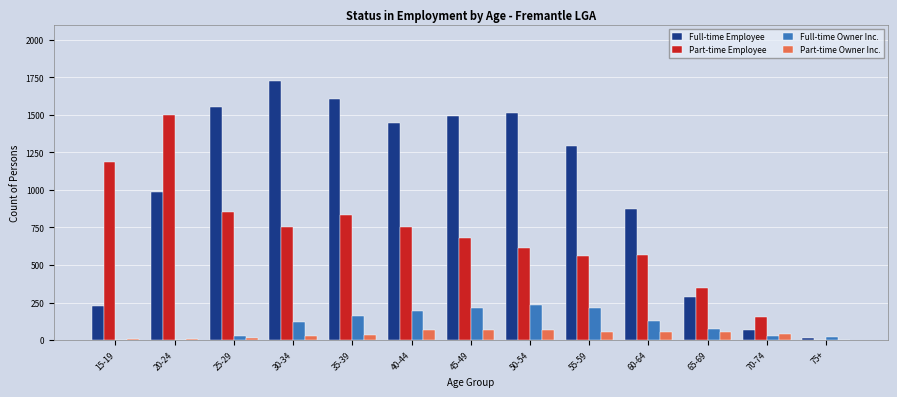

Is the value of Full-time Employee at 30-34 greater than the value of Full-time Owner Inc. at 15-19?

Yes